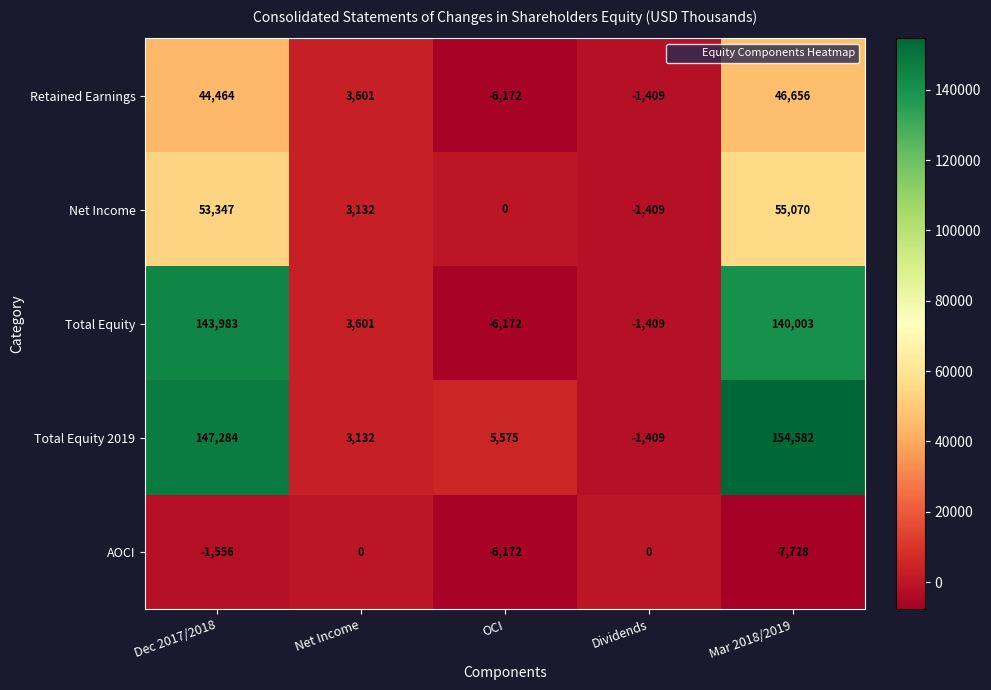

What is the sum of the Total Equity values at Net Income and Dec 2017/2018?

147584